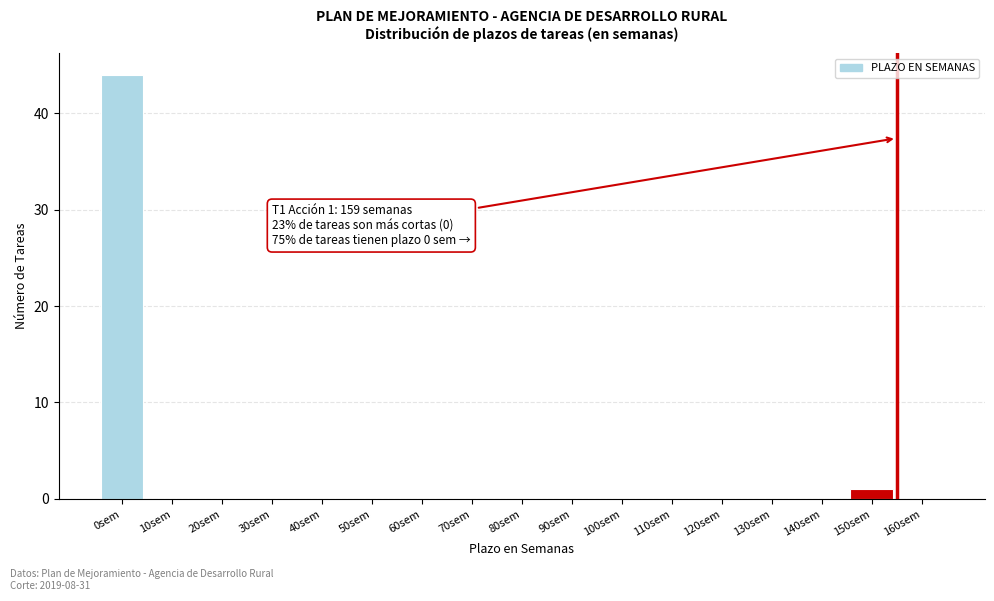

Reading left to right, what are all the values shown in this chart?

0sem=44	10sem=0	20sem=0	30sem=0	40sem=0	50sem=0	60sem=0	70sem=0	80sem=0	90sem=0	100sem=0	110sem=0	120sem=0	130sem=0	140sem=0	150sem=1	160sem=0